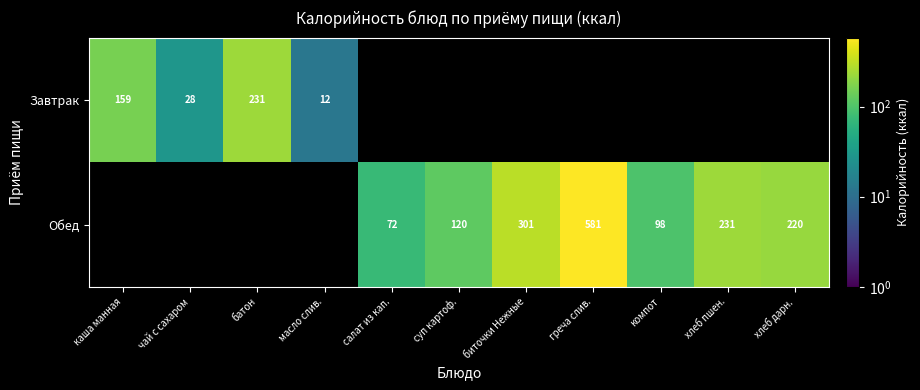

List the labels in order of Завтрак value, smallest first.

масло слив., чай с сахаром, каша манная, батон, салат из кап., суп картоф., биточки Нежные, греча слив., компот, хлеб пшен., хлеб дарн.